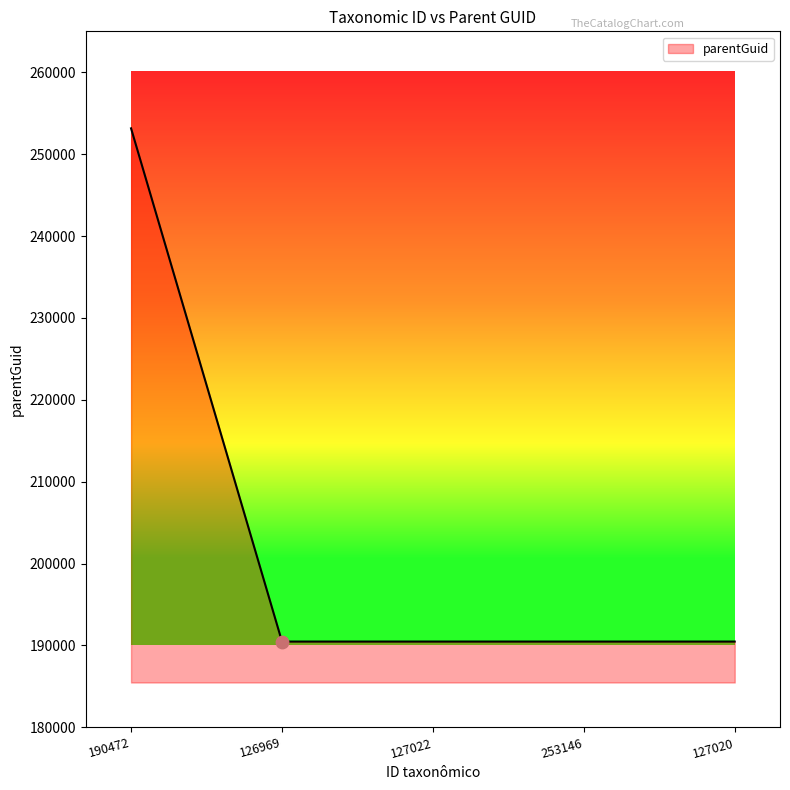

What is the ratio of the value at 127020 to the value at 126969?

1.0